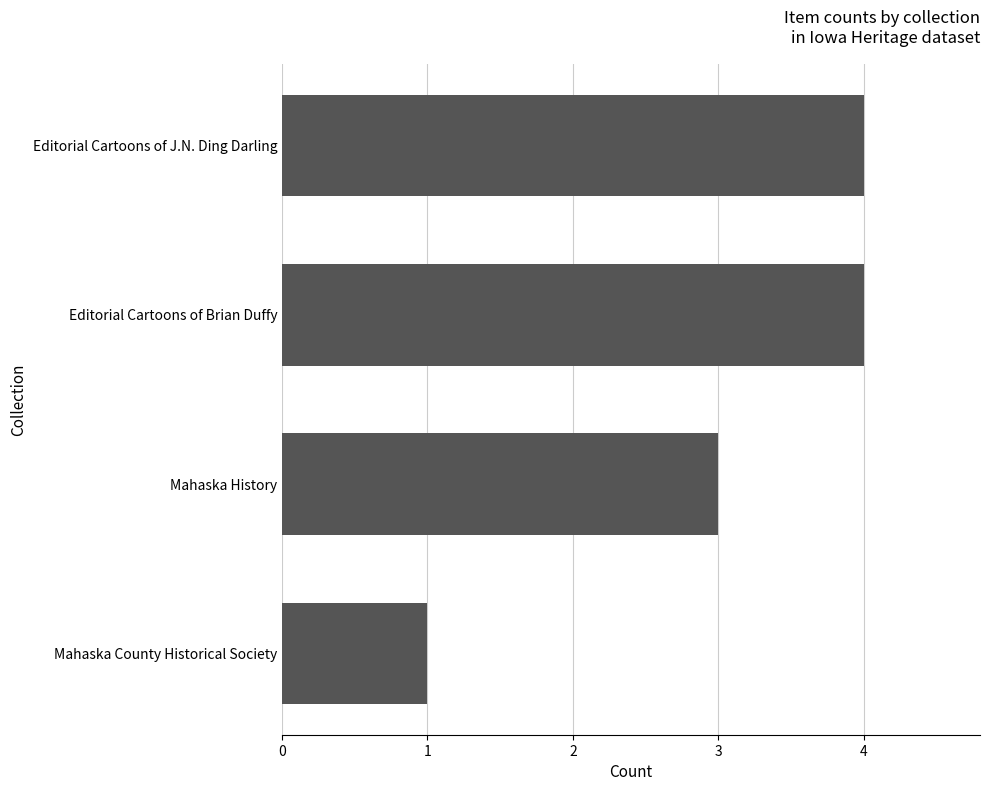

Approximately how many times larger is the value at Editorial Cartoons of Brian Duffy compared to Mahaska County Historical Society?

4.0